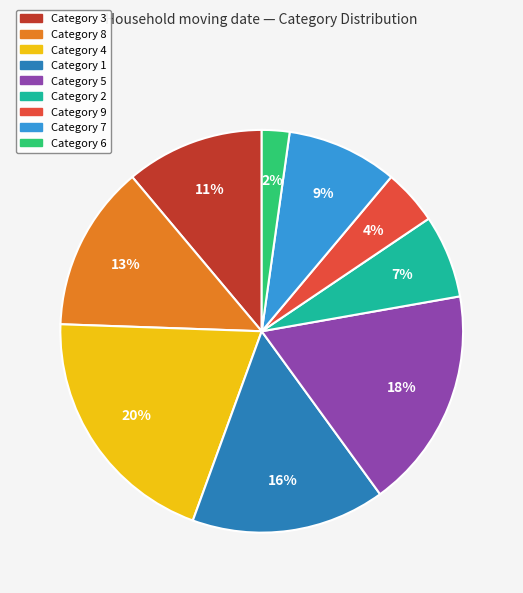

To the nearest percent, what is the average slice percentage?

11%